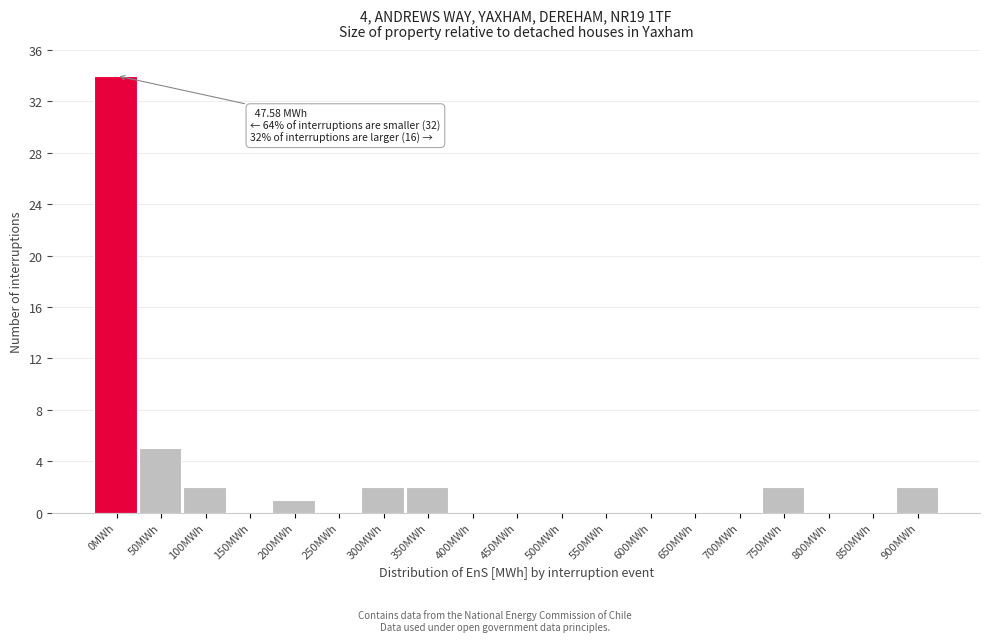

Reading left to right, extract all data points from this chart.

0MWh=34	50MWh=5	100MWh=2	150MWh=0	200MWh=1	250MWh=0	300MWh=2	350MWh=2	400MWh=0	450MWh=0	500MWh=0	550MWh=0	600MWh=0	650MWh=0	700MWh=0	750MWh=2	800MWh=0	850MWh=0	900MWh=2